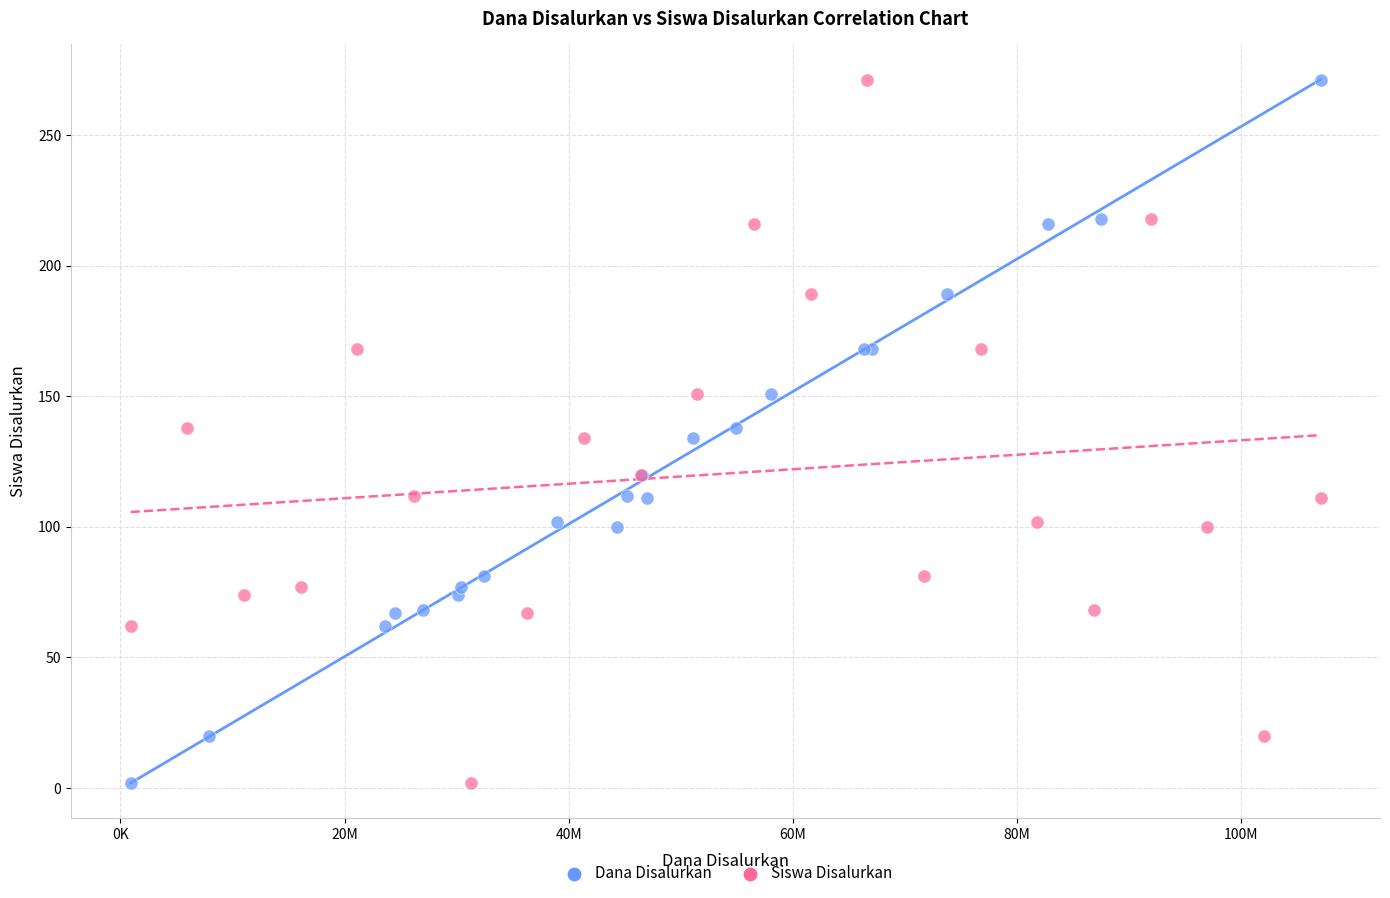

What are all the series names shown in the legend?

Dana Disalurkan, Siswa Disalurkan